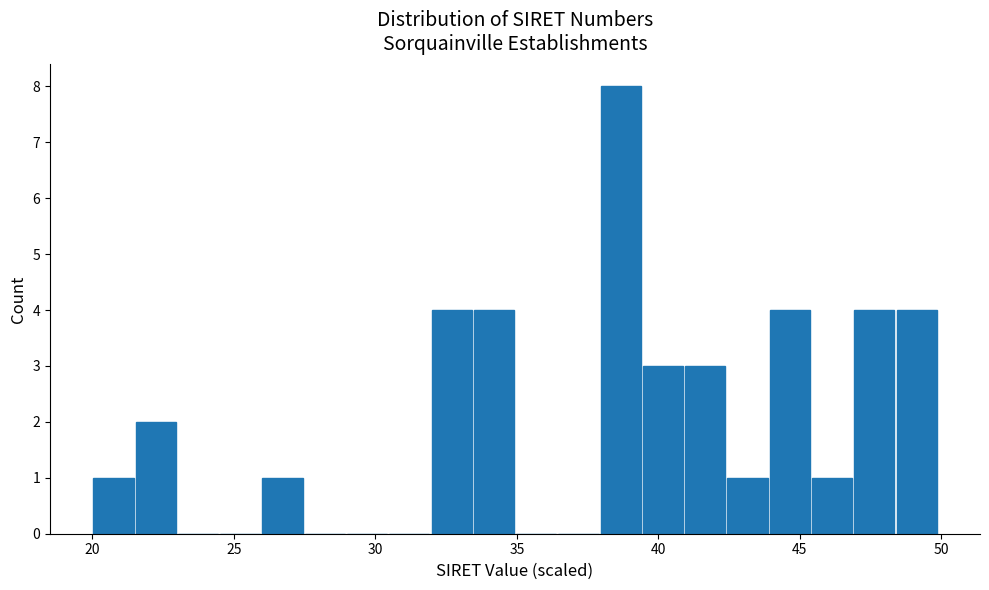

Read against the x-axis, roughly where is the centre of the tallest bar?

38.5